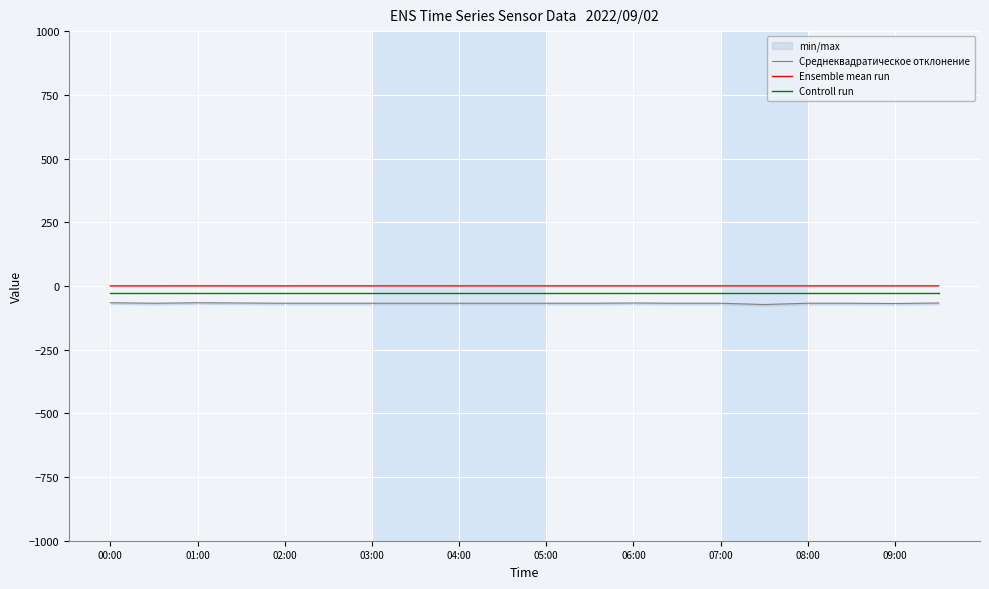

How many lines are shown in the chart?

3